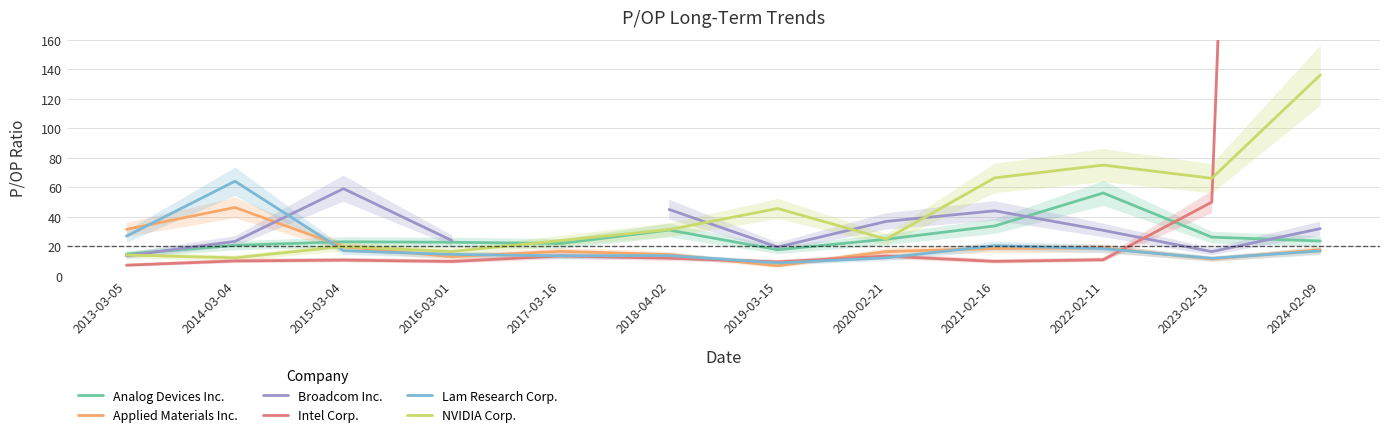

What is the label of the 3rd point from the left?

2015-03-04